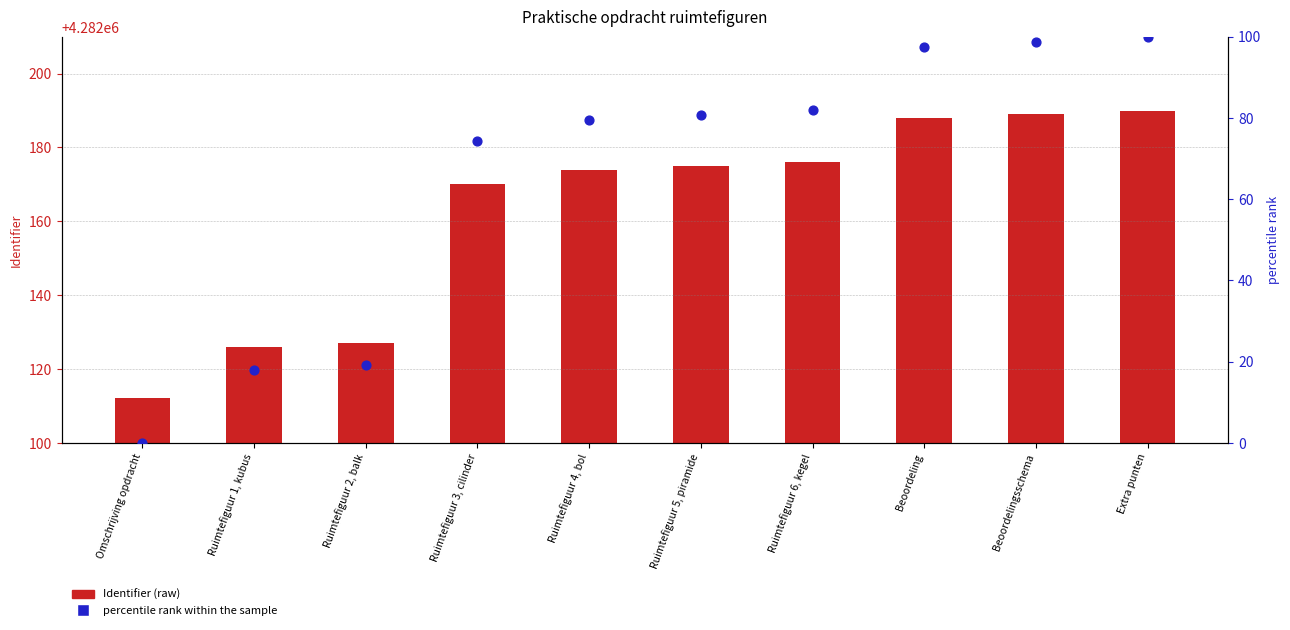

Which series has the largest total across all categories?

Identifier (raw)